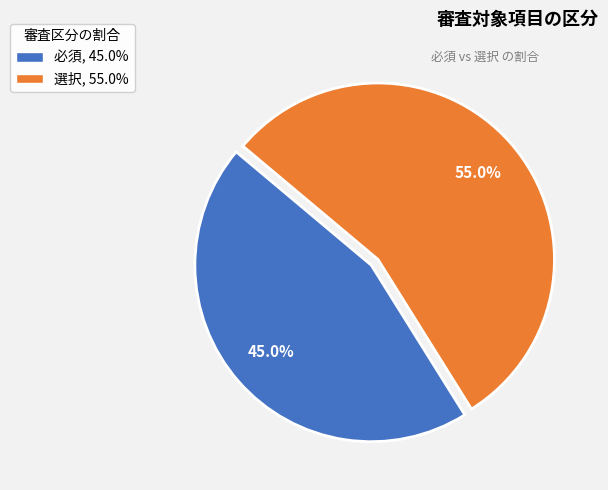

What is the smallest slice in the pie chart?

必須